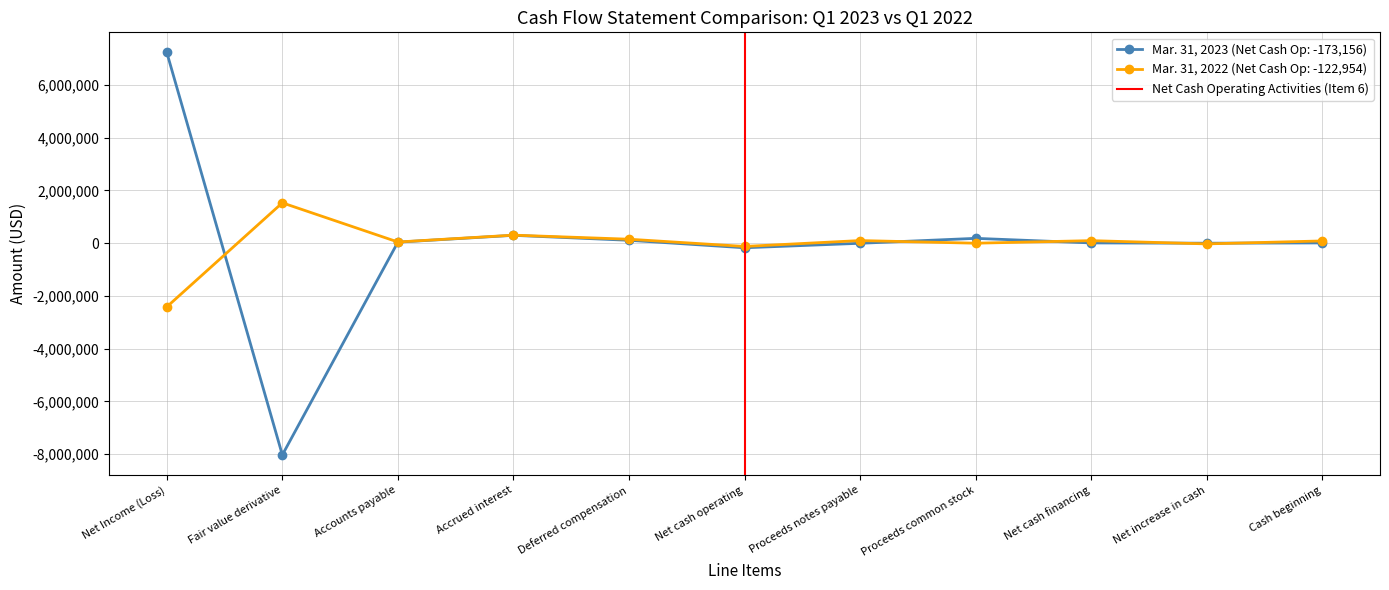

Where is the first local maximum for Mar. 31, 2022 (Net Cash Op: -122,954)?

Fair value derivative